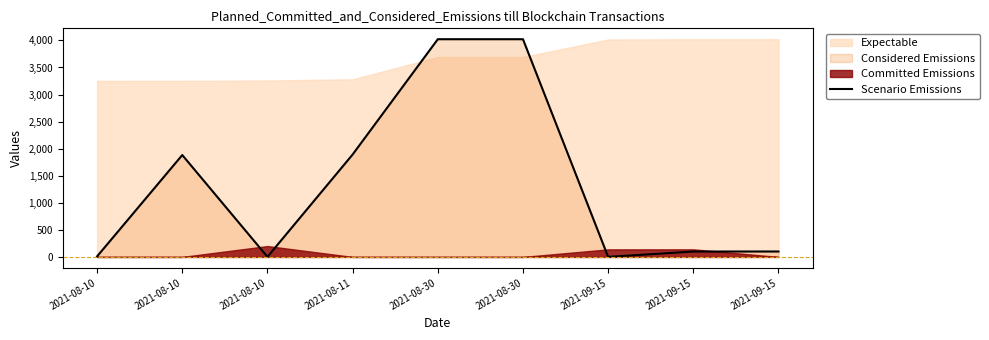

What is the change in value from 2021-08-10 to 2021-08-10?

-8.9